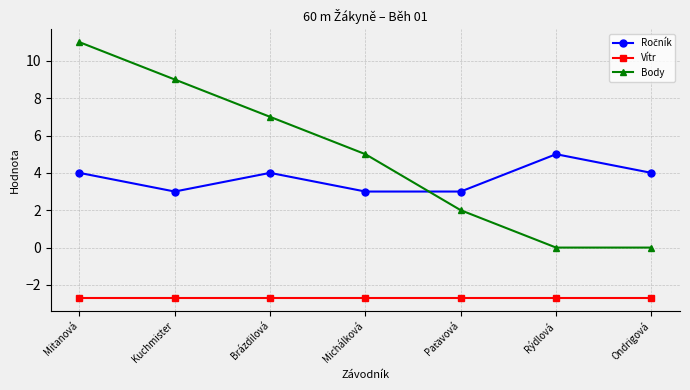

How many lines are shown in the chart?

3